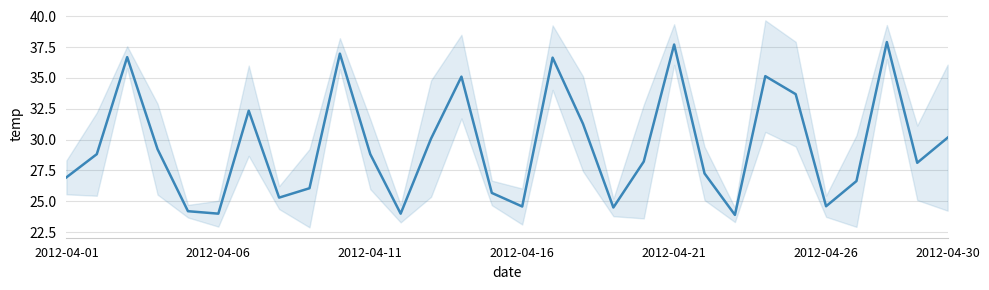

Reading left to right, extract all data points from this chart.

26.9	28.8	36.7	29.2	24.2	24.0	32.3	25.3	26.1	37.0	28.8	24.0	30.1	35.1	25.7	24.6	36.6	31.3	24.5	28.2	37.7	27.3	23.9	35.1	33.7	24.6	26.6	37.9	28.1	30.2